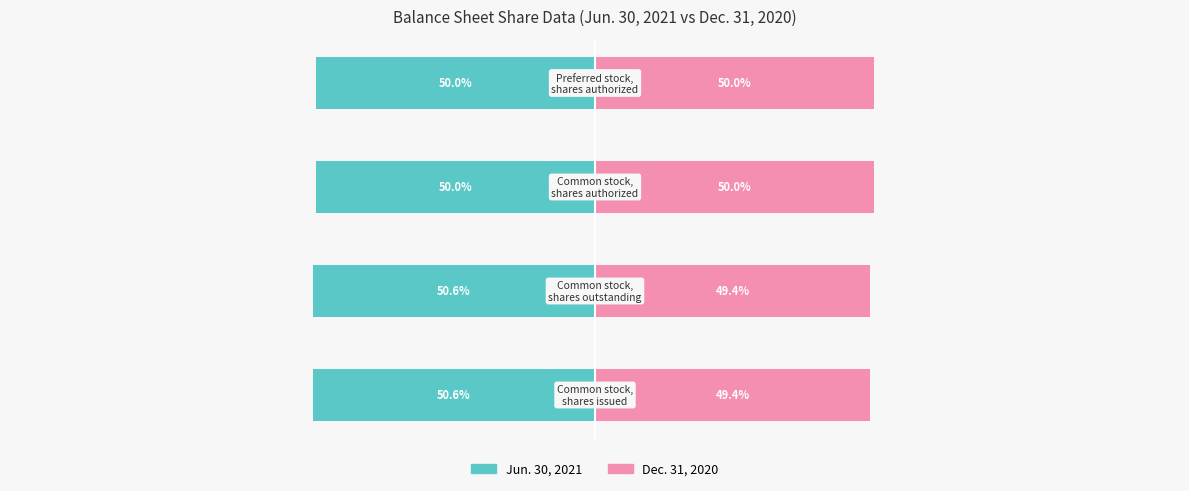

How many bars are there in total?

8